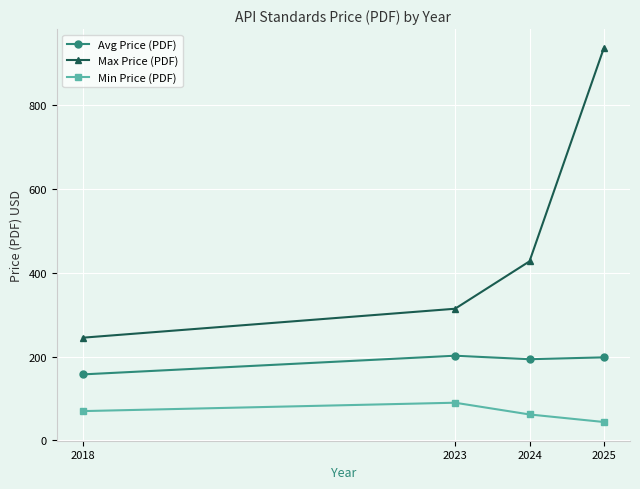

Which category has the highest value in the Max Price (PDF) series?

2025